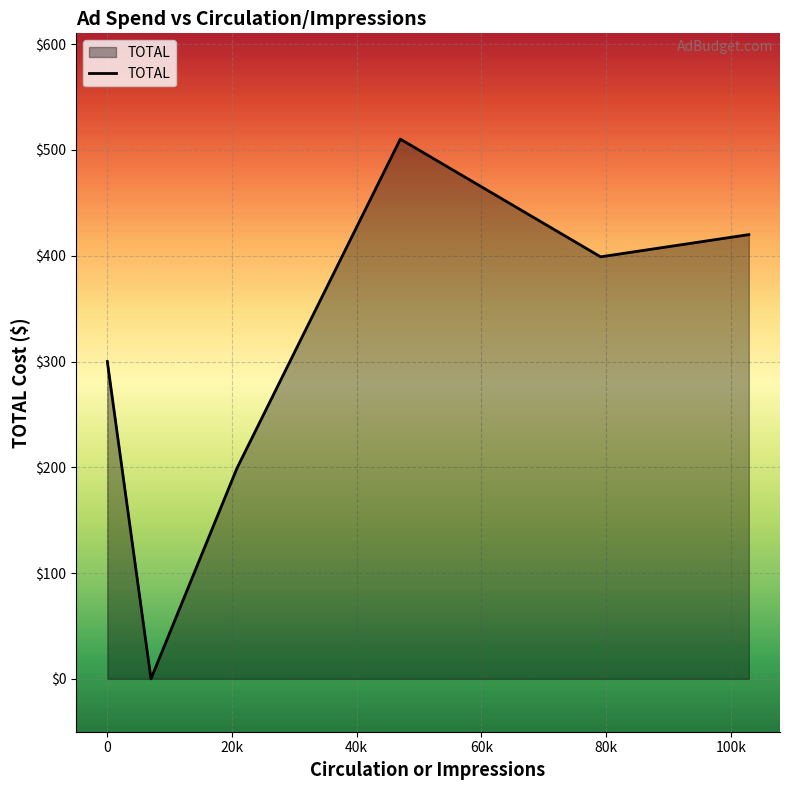

How many interior local valleys (lower than both neighbors) does the data have?

2